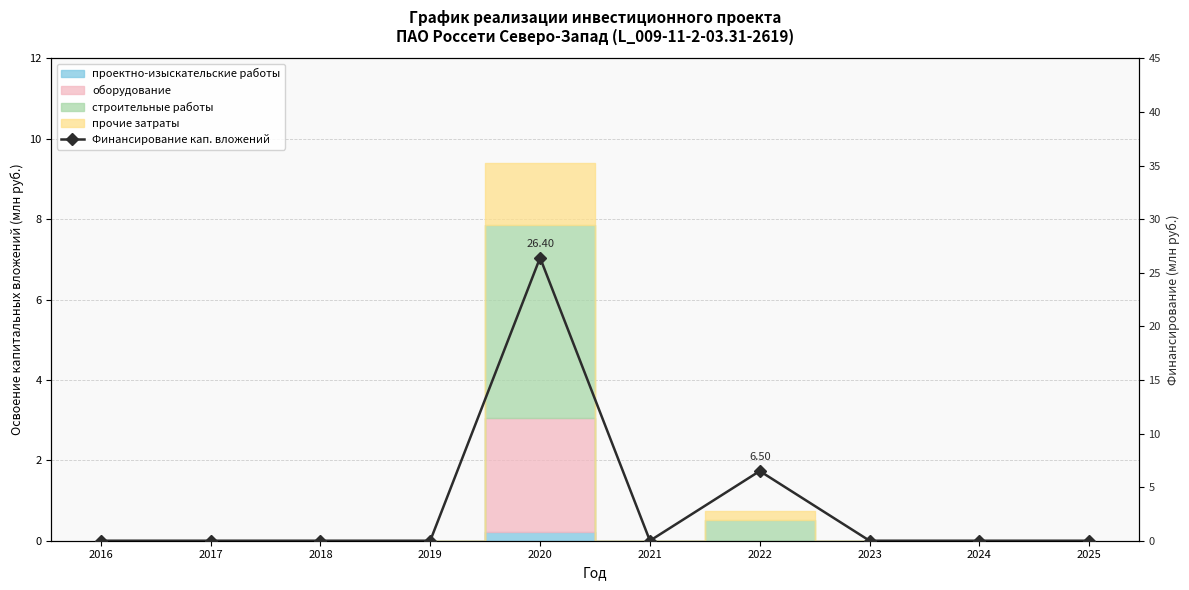

Is this an area chart (filled region under the line)?

No